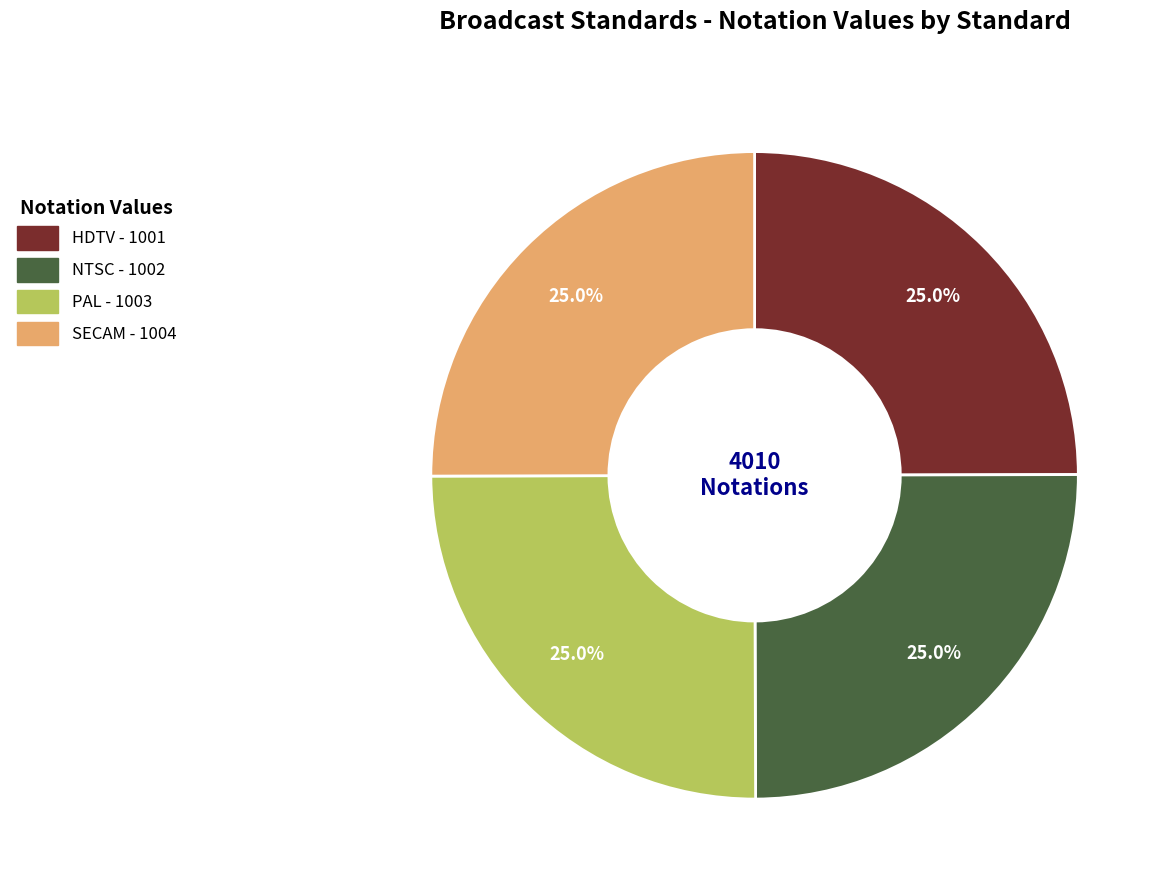

Does NTSC account for over 50% of the chart?

No